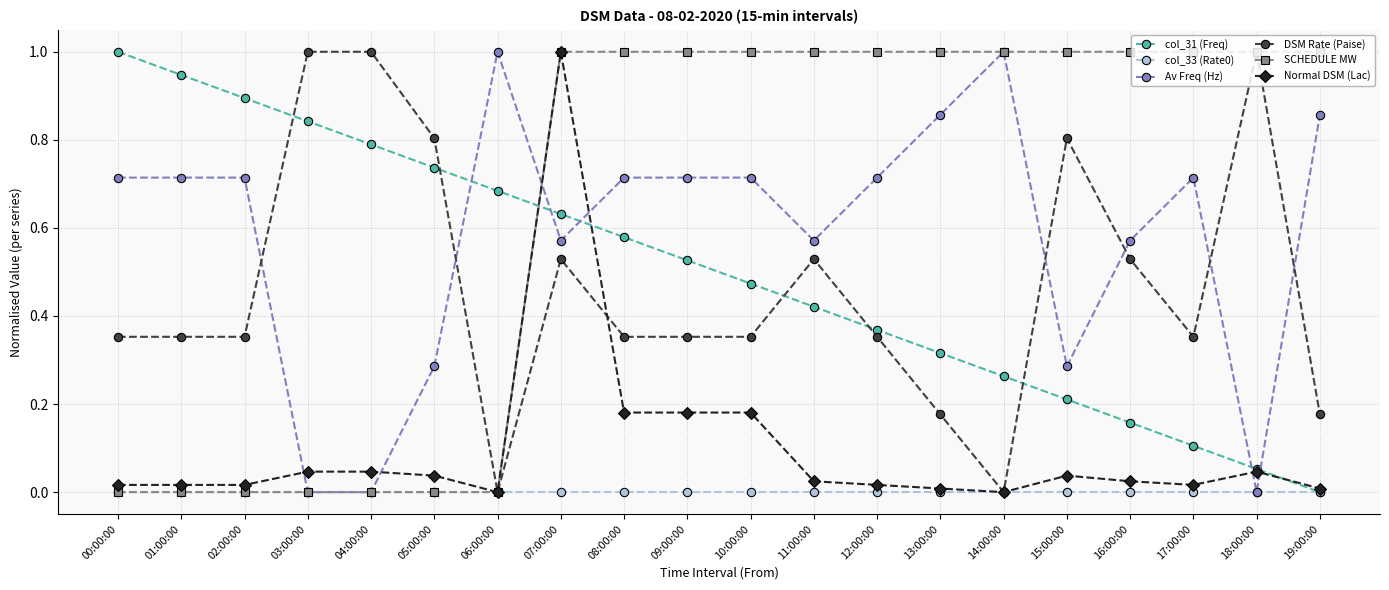

True or false: col_31 (Freq) has more than 2 points higher than both neighbors.

False